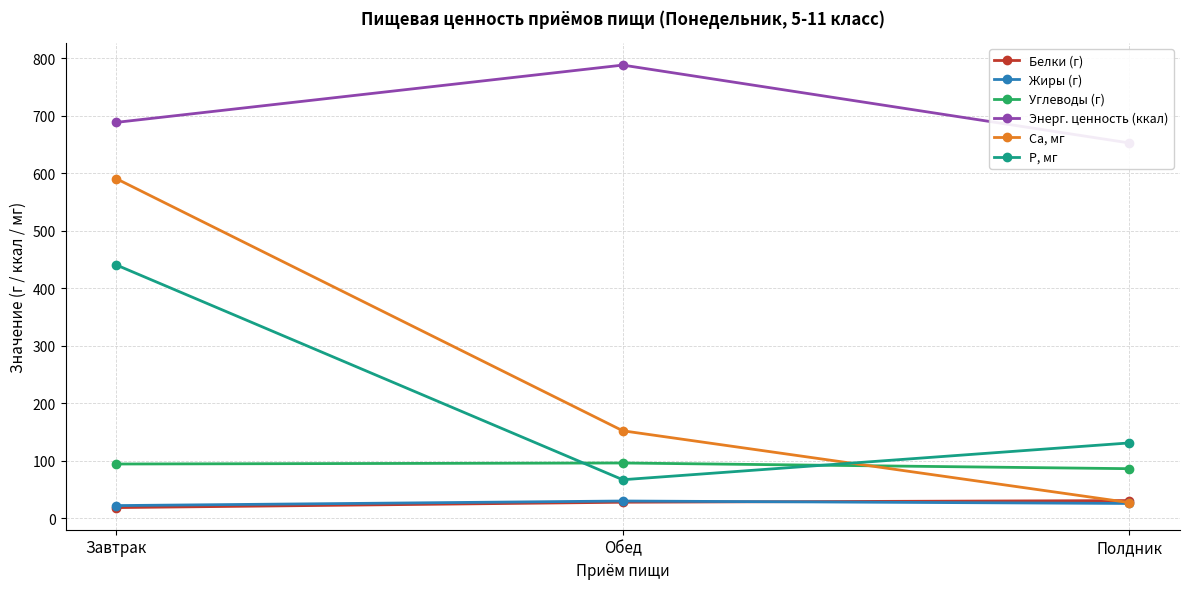

Is the value of Белки (г) at Завтрак greater than the value of Энерг. ценность (ккал) at Завтрак?

No